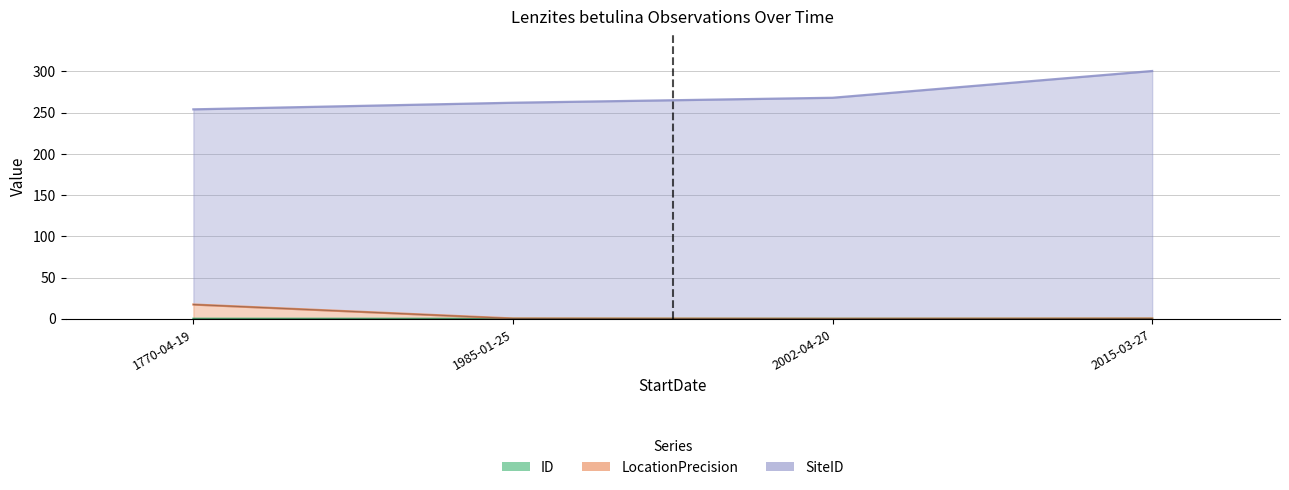

At which category is the sum across all series the highest?

1770-04-19